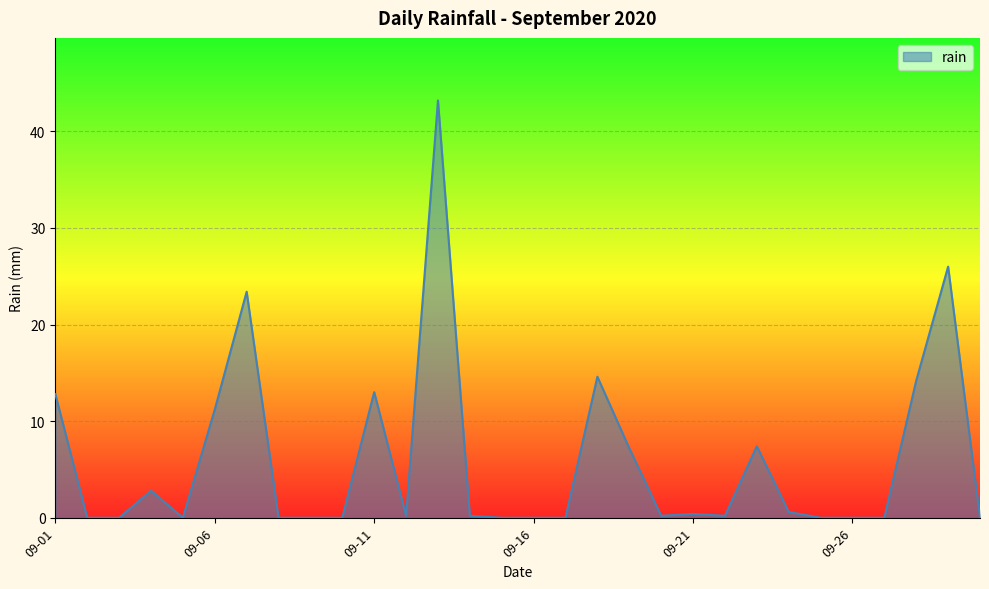

What is the greatest value displayed?

43.2